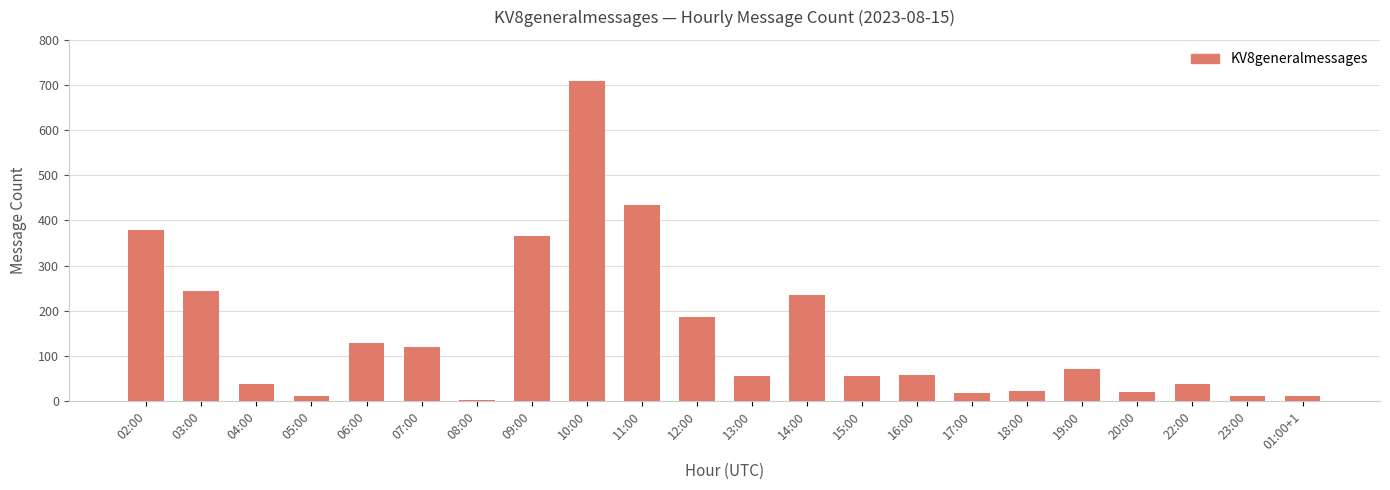

What is the label of the 7th bar from the right?

17:00